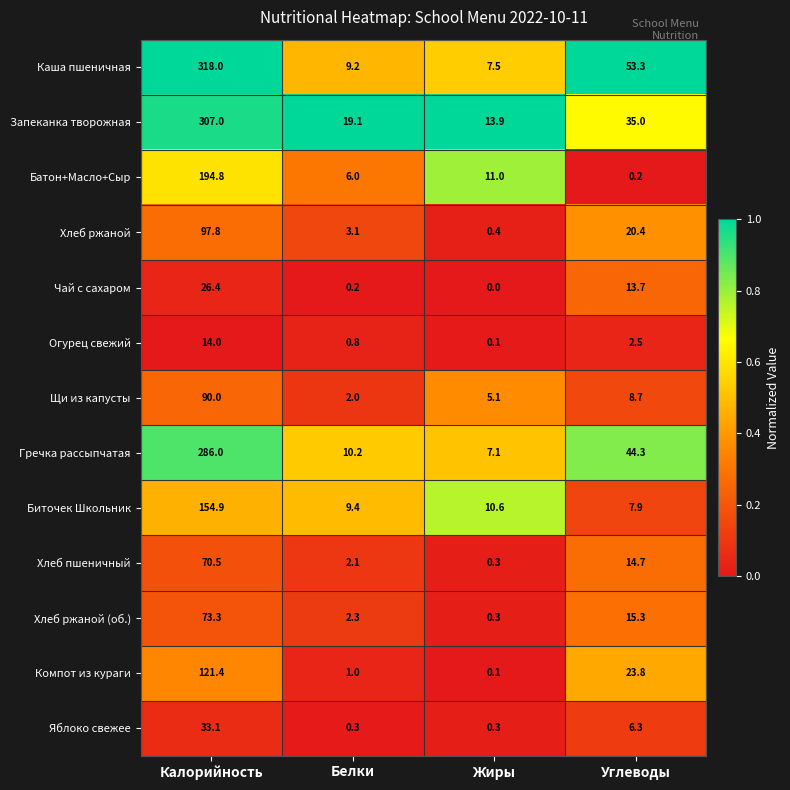

How many series are shown in this chart?

13